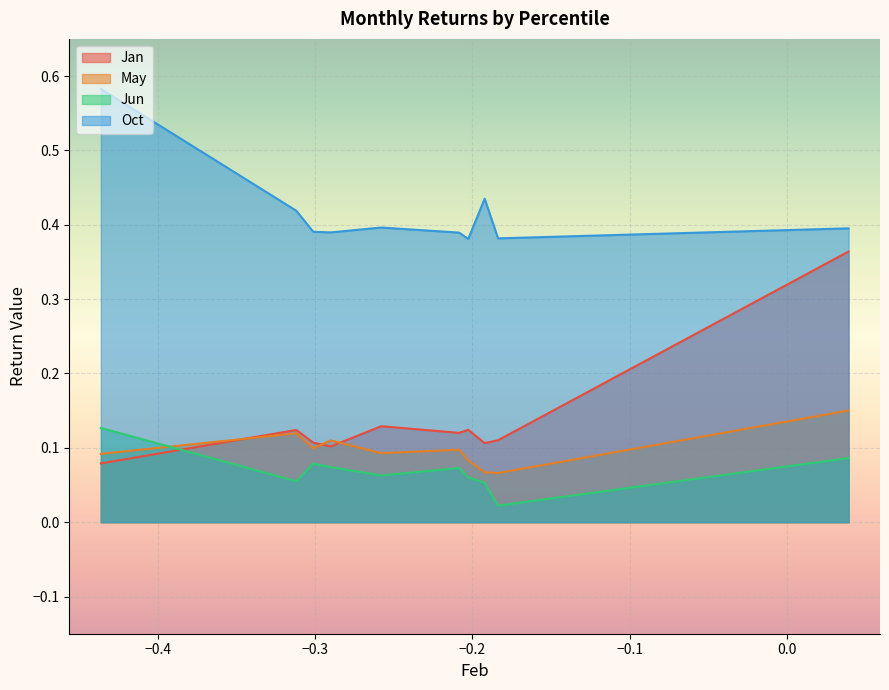

Reading left to right, extract all data points from this chart.

Jan: pct05=0.4	pct15=0.1	pct25=0.1	pct35=0.1	pct45=0.1	pct55=0.1	pct65=0.1	pct75=0.1	pct85=0.1	pct95=0.1
May: pct05=0.2	pct15=0.1	pct25=0.1	pct35=0.1	pct45=0.1	pct55=0.1	pct65=0.1	pct75=0.1	pct85=0.1	pct95=0.1
Jun: pct05=0.1	pct15=0.0	pct25=0.1	pct35=0.1	pct45=0.1	pct55=0.1	pct65=0.1	pct75=0.1	pct85=0.1	pct95=0.1
Oct: pct05=0.4	pct15=0.4	pct25=0.4	pct35=0.4	pct45=0.4	pct55=0.4	pct65=0.4	pct75=0.4	pct85=0.4	pct95=0.6